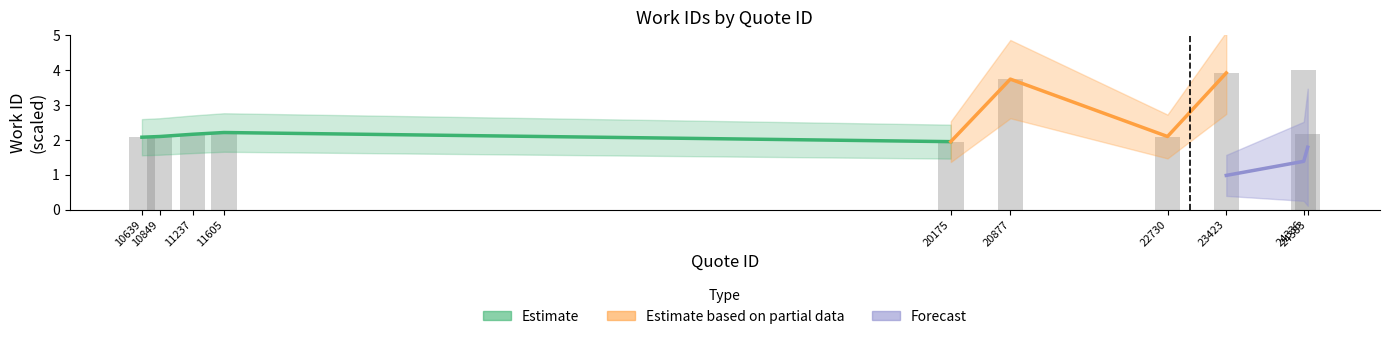

What is the sum of all values?

26.3